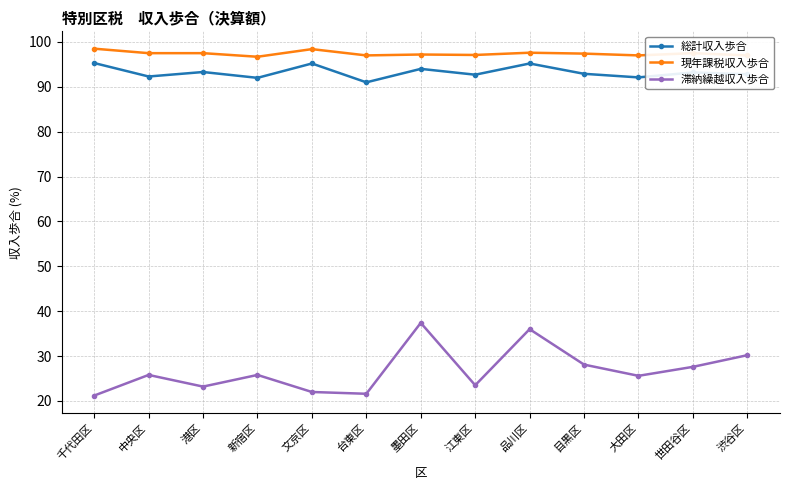

What value does the 滞納繰越収入歩合 series have at 文京区?

22.0